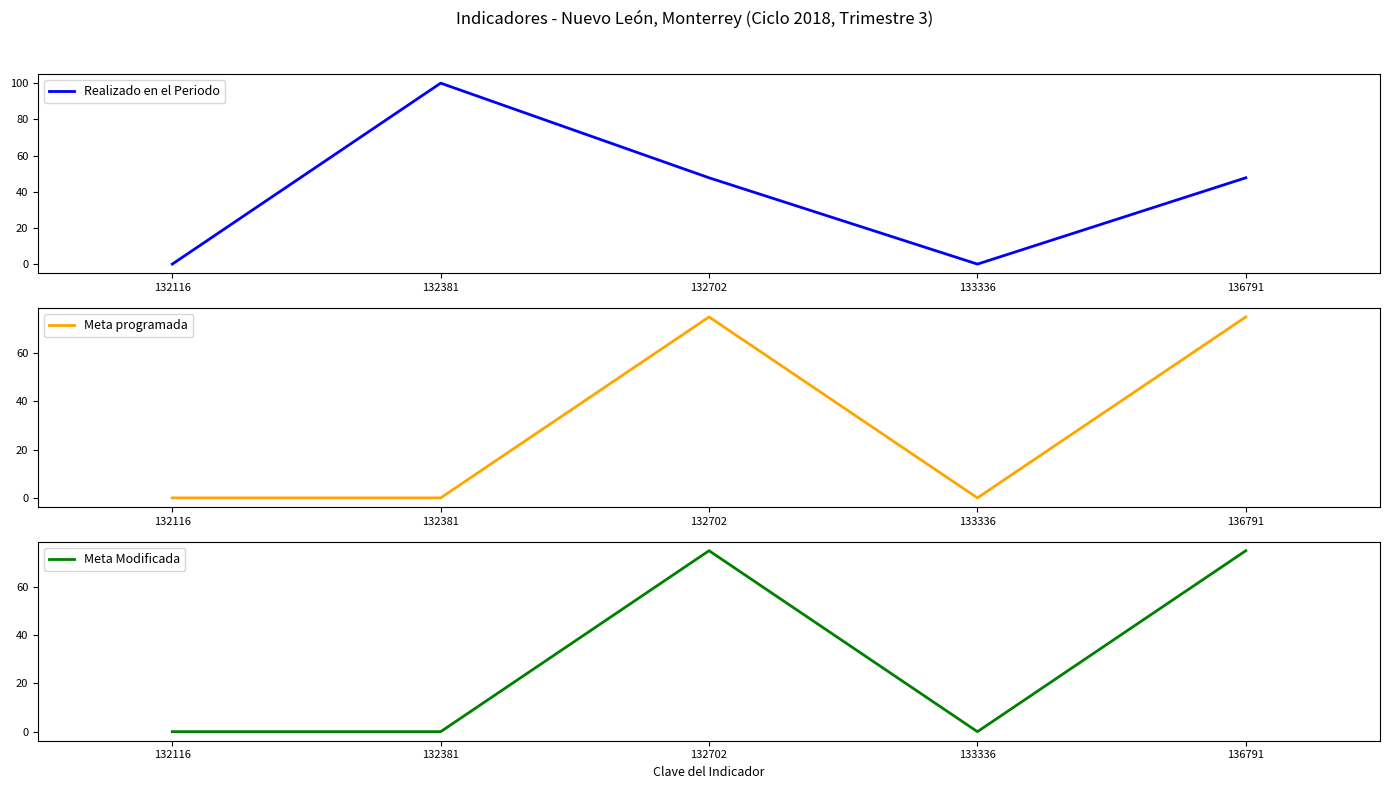

List the series in order of their peak value, lowest first.

Meta programada, Meta Modificada, Realizado en el Periodo